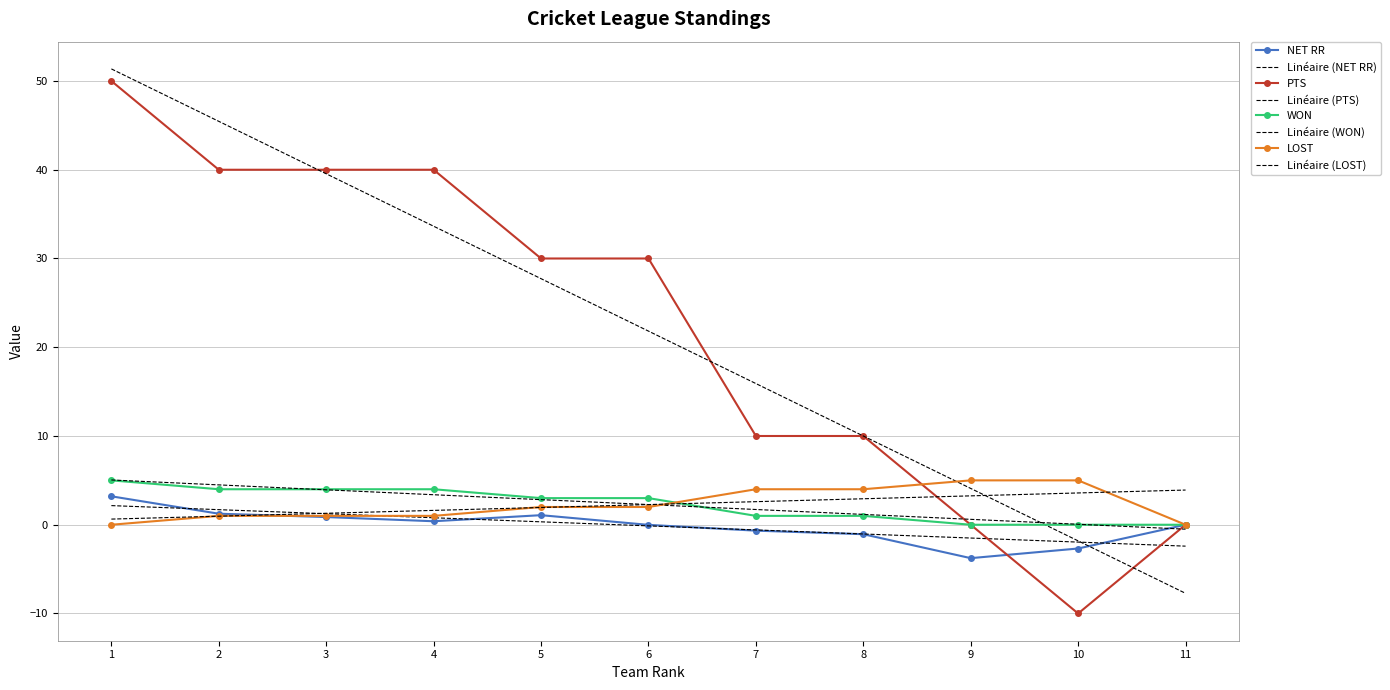

Reading left to right, list all the values displayed in this chart.

NET RR: 3.2	1.2	0.9	0.4	1.1	-0.0	-0.7	-1.1	-3.8	-2.7	0.0
PTS: 50.0	40.0	40.0	40.0	30.0	30.0	10.0	10.0	0.0	-10.0	0.0
WON: 5.0	4.0	4.0	4.0	3.0	3.0	1.0	1.0	0.0	0.0	0.0
LOST: 0.0	1.0	1.0	1.0	2.0	2.0	4.0	4.0	5.0	5.0	0.0